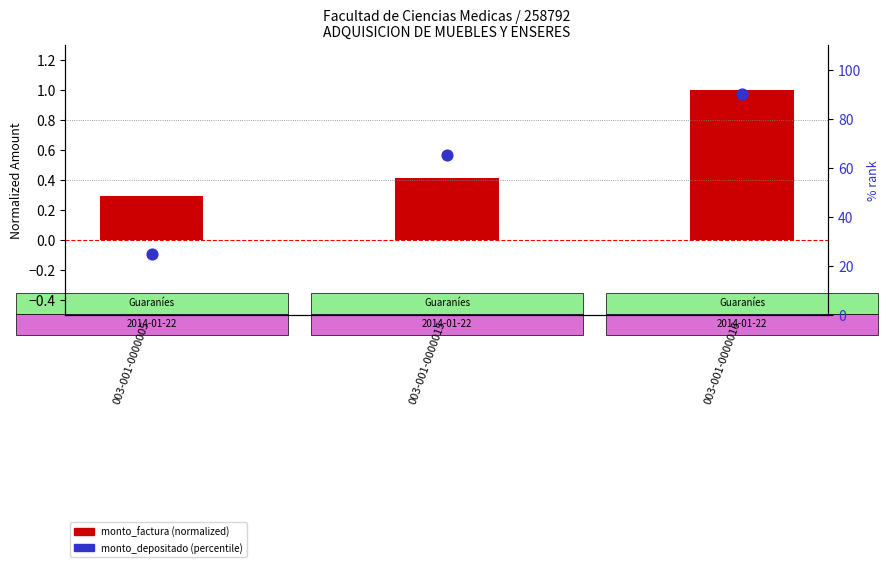

Which series reaches the minimum Y coordinate?

monto_factura (normalized)